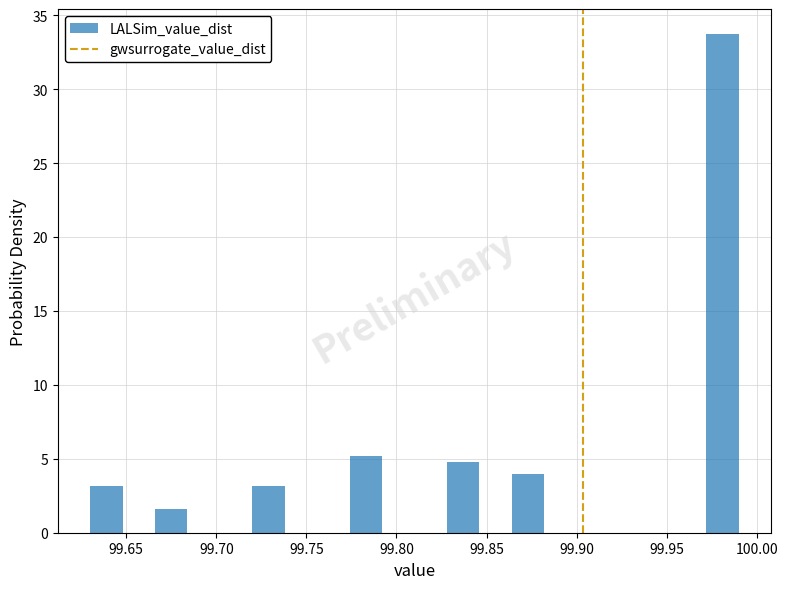

Read against the x-axis, roughly where is the centre of the tallest bar?

99.980